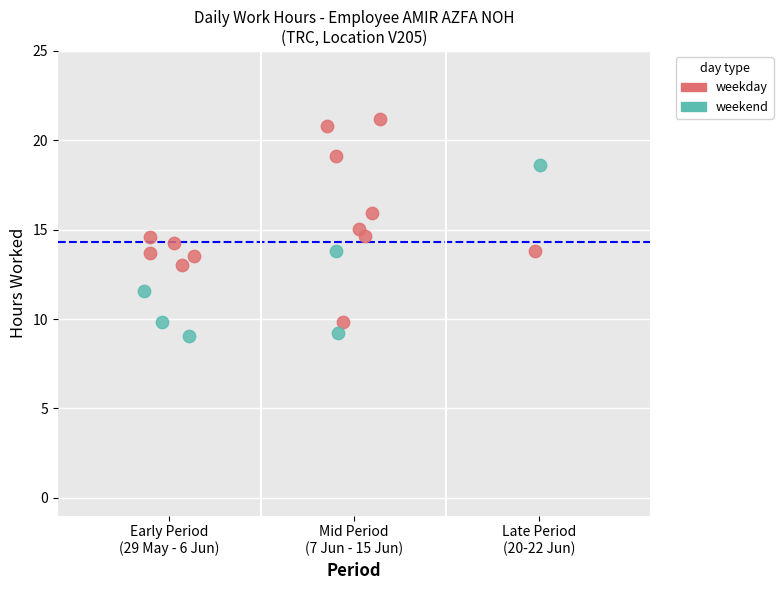

What are all the series names shown in the legend?

weekday, weekend